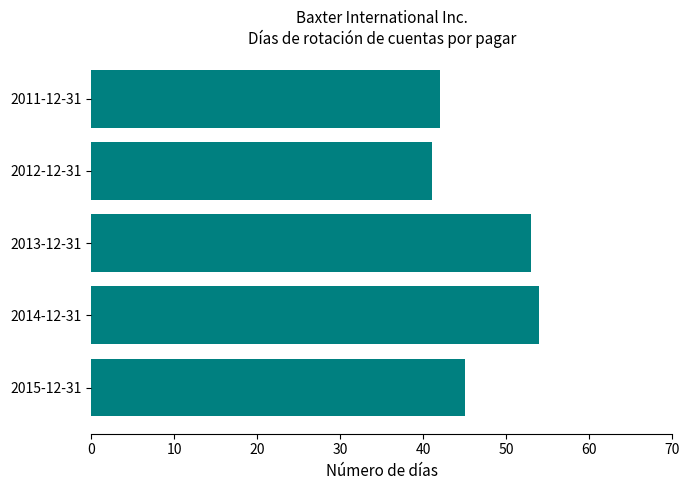

Which label corresponds to the largest value in the chart?

2014-12-31